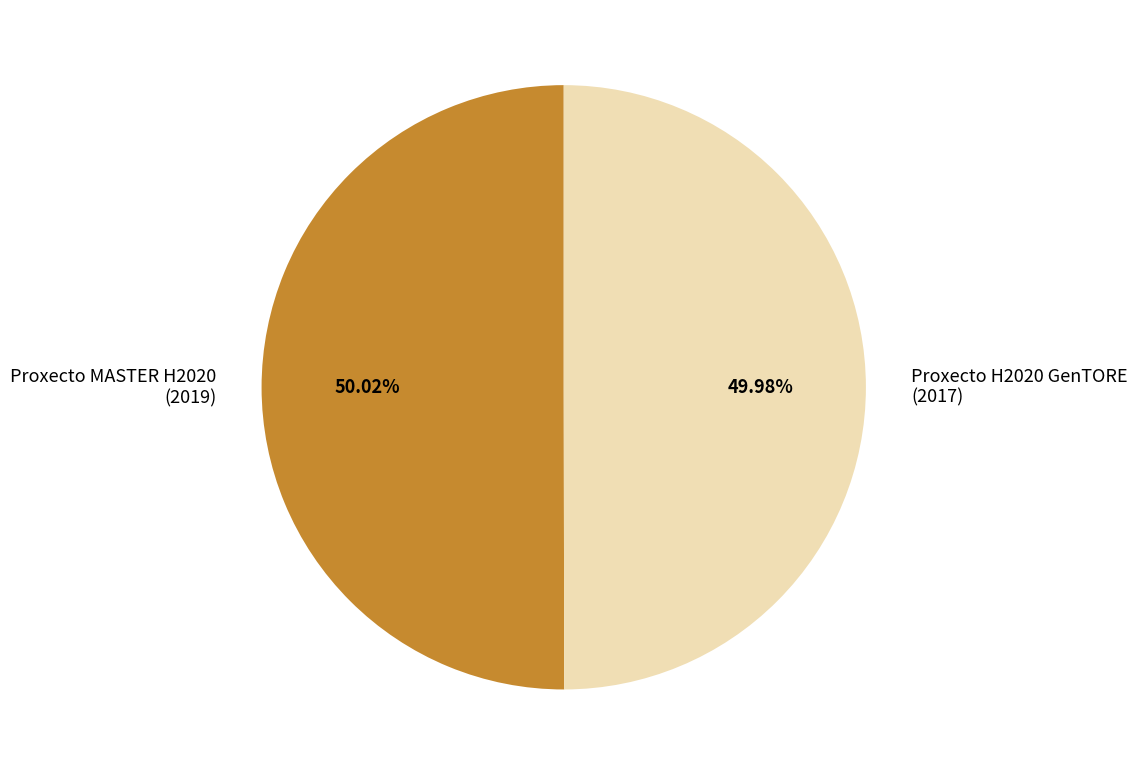

Is it true that Proxecto MASTER H2020 is 58% of the pie?

False